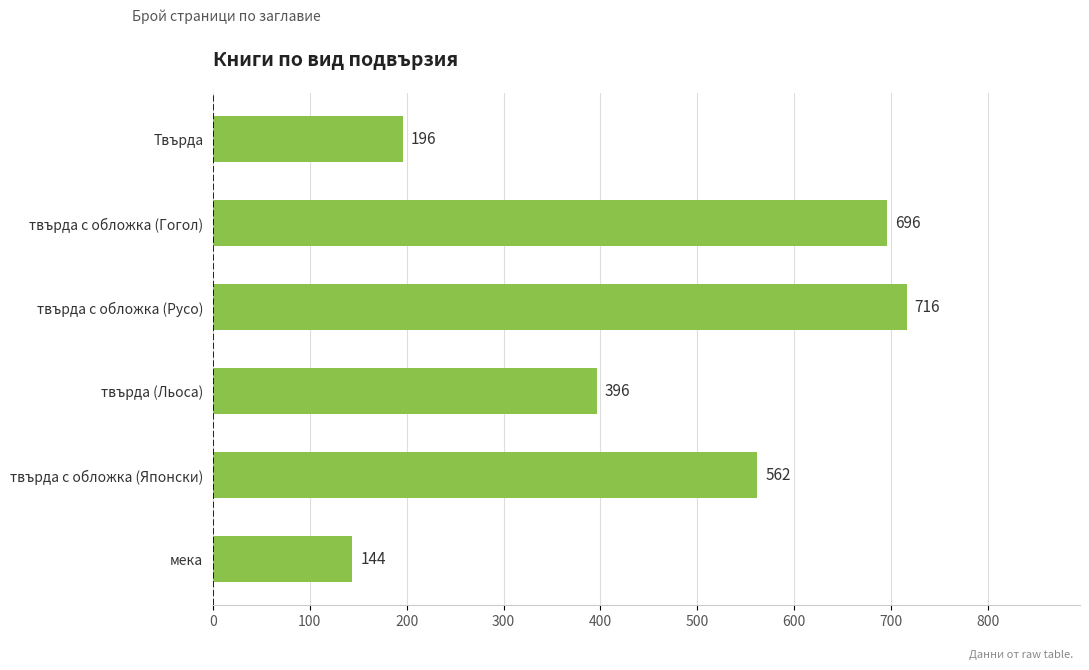

The value at твърда с обложка (Японски) is 365. True or false?

False